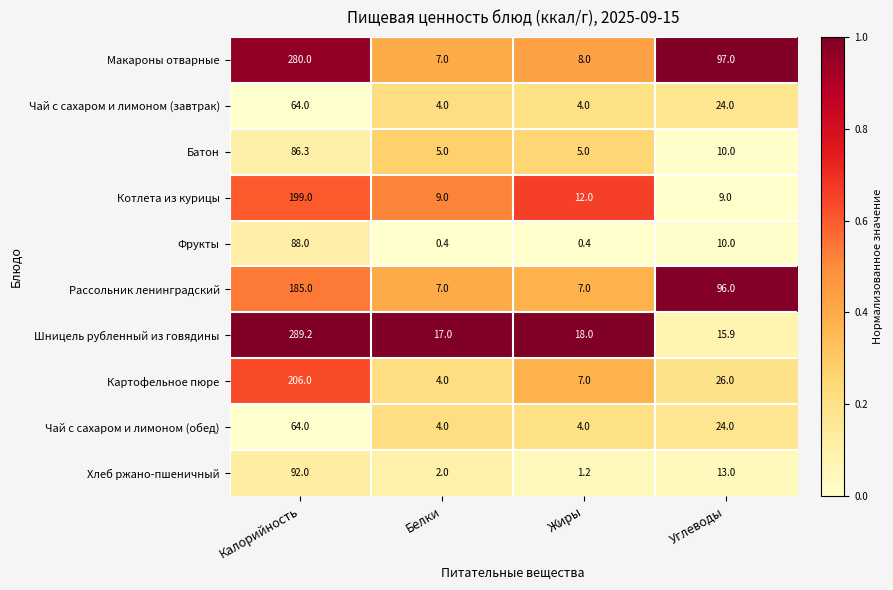

What is the minimum value shown in the chart?

0.4